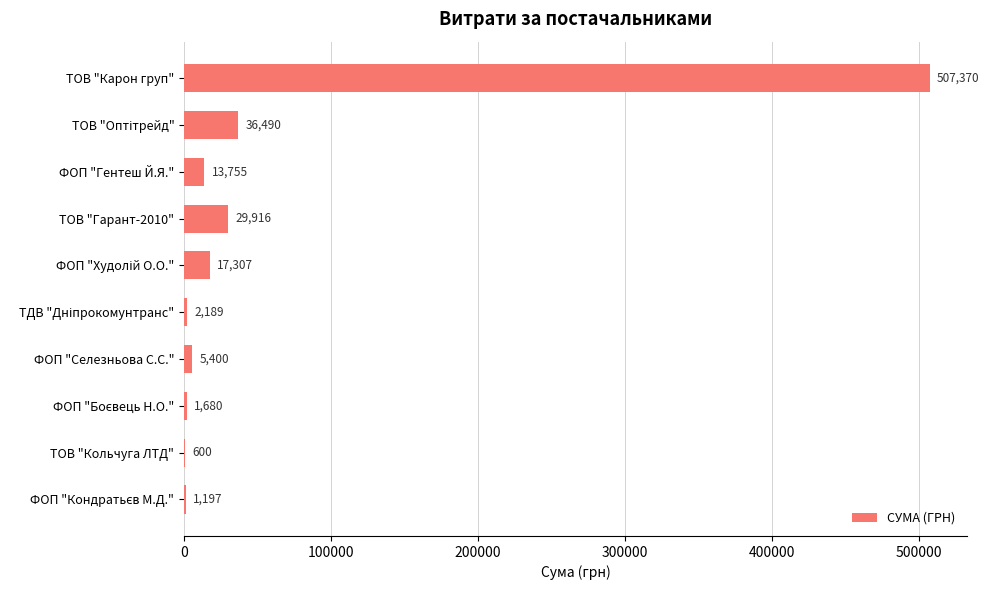

Approximately how many times larger is the value at ФОП "Гентеш Й.Я." compared to ФОП "Селезньова С.С."?

2.5